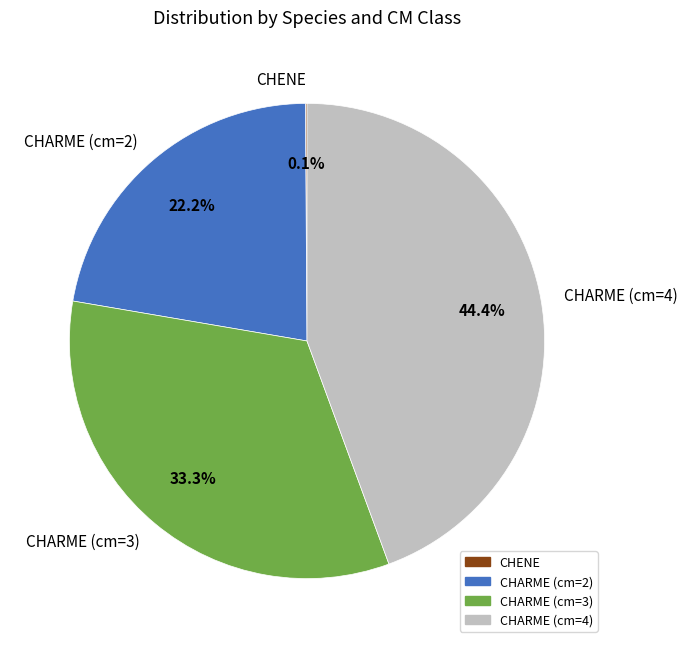

Which category has the biggest portion of the pie?

CHARME (cm=4)